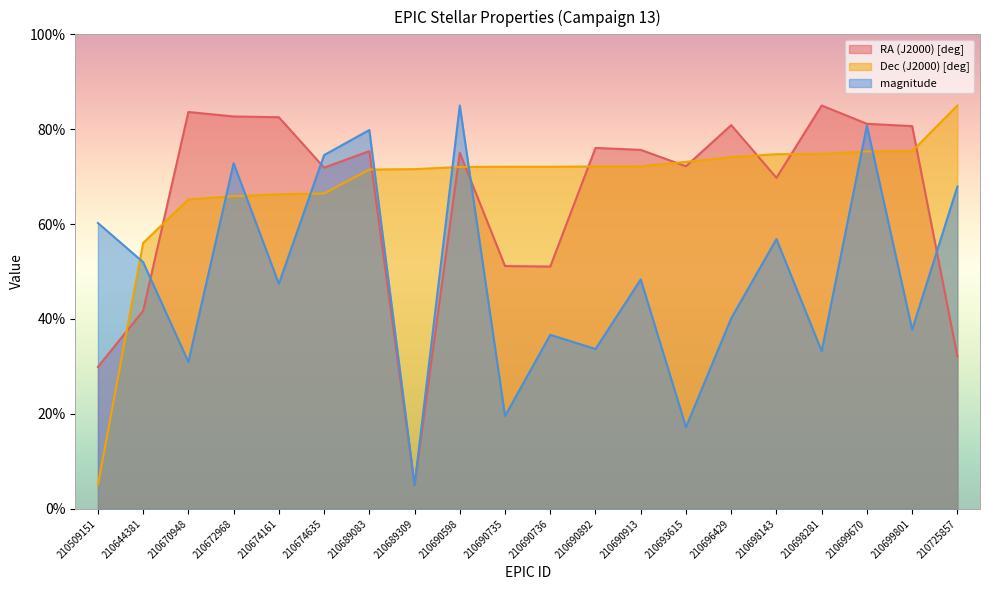

Which series has the largest total across all categories?

Dec (J2000) [deg]